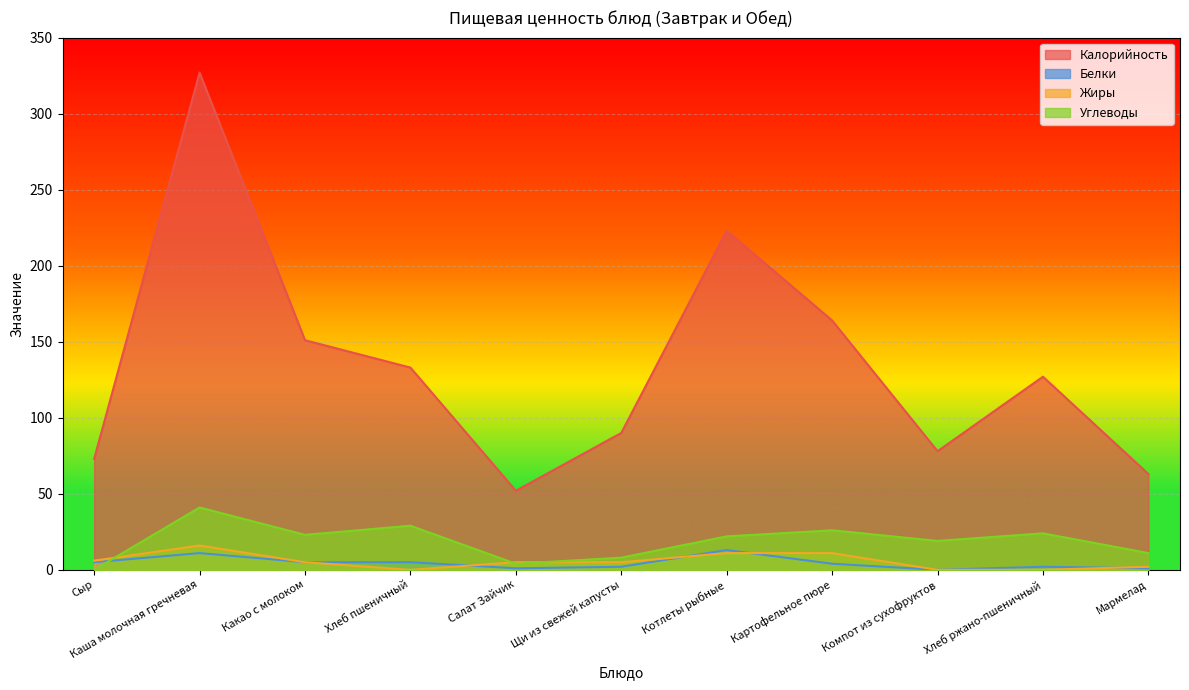

Between Мармелад and Каша молочная гречневая, which is larger?

Каша молочная гречневая